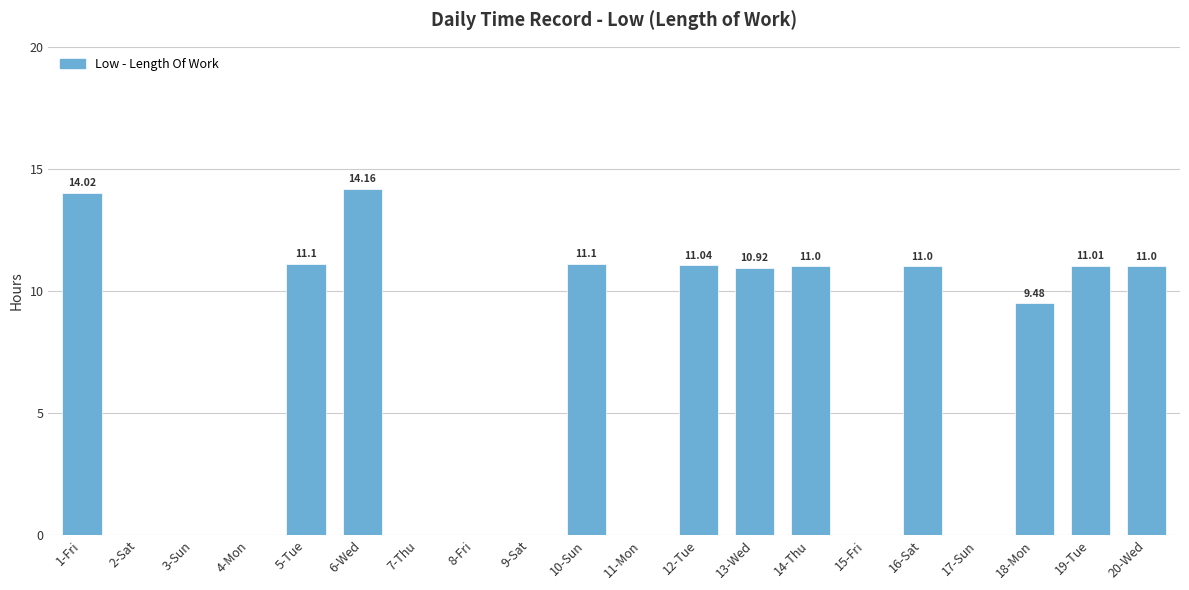

True or false: the data shows 11.0 at 19-Tue.

True